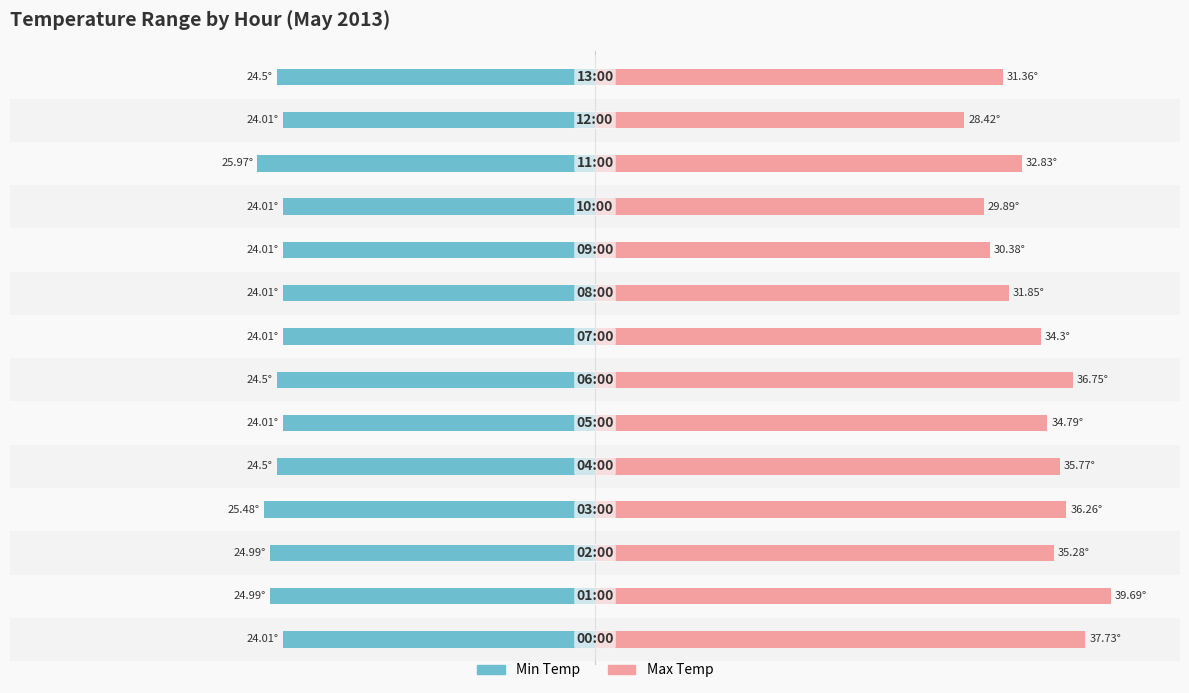

The value of Min Temp at 4 is -24.5. True or false?

True